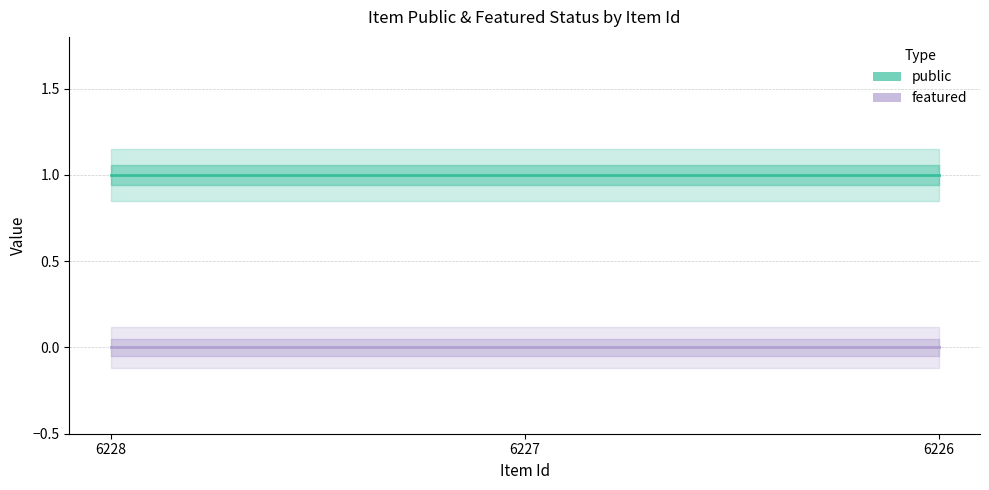

The public series shows 0 at 6228. True or false?

False